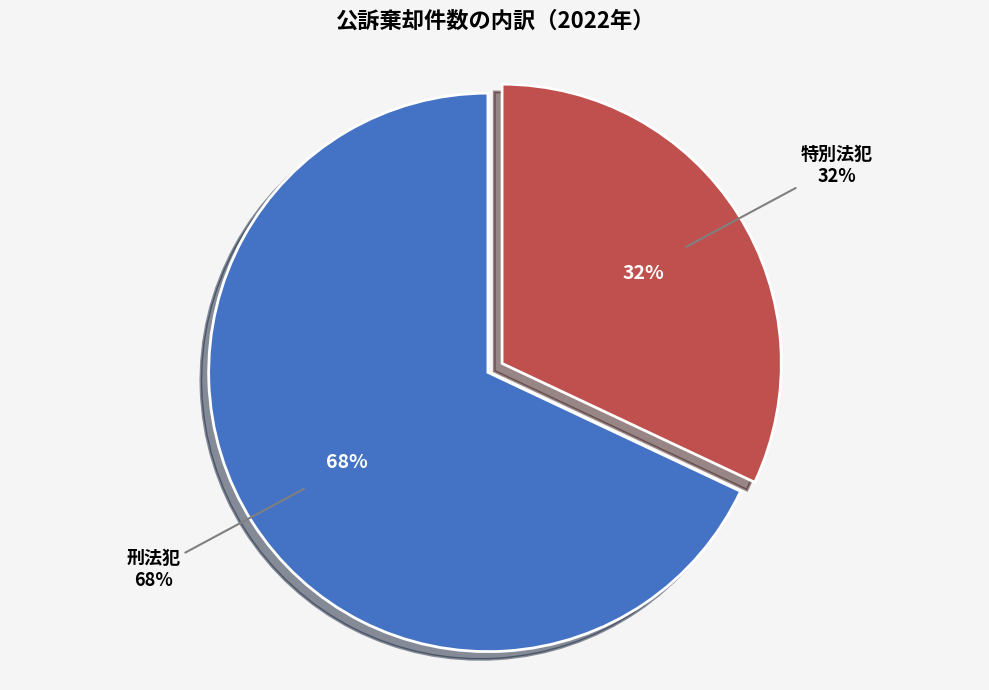

Is it true that 特別法犯 is 32% of the pie?

True